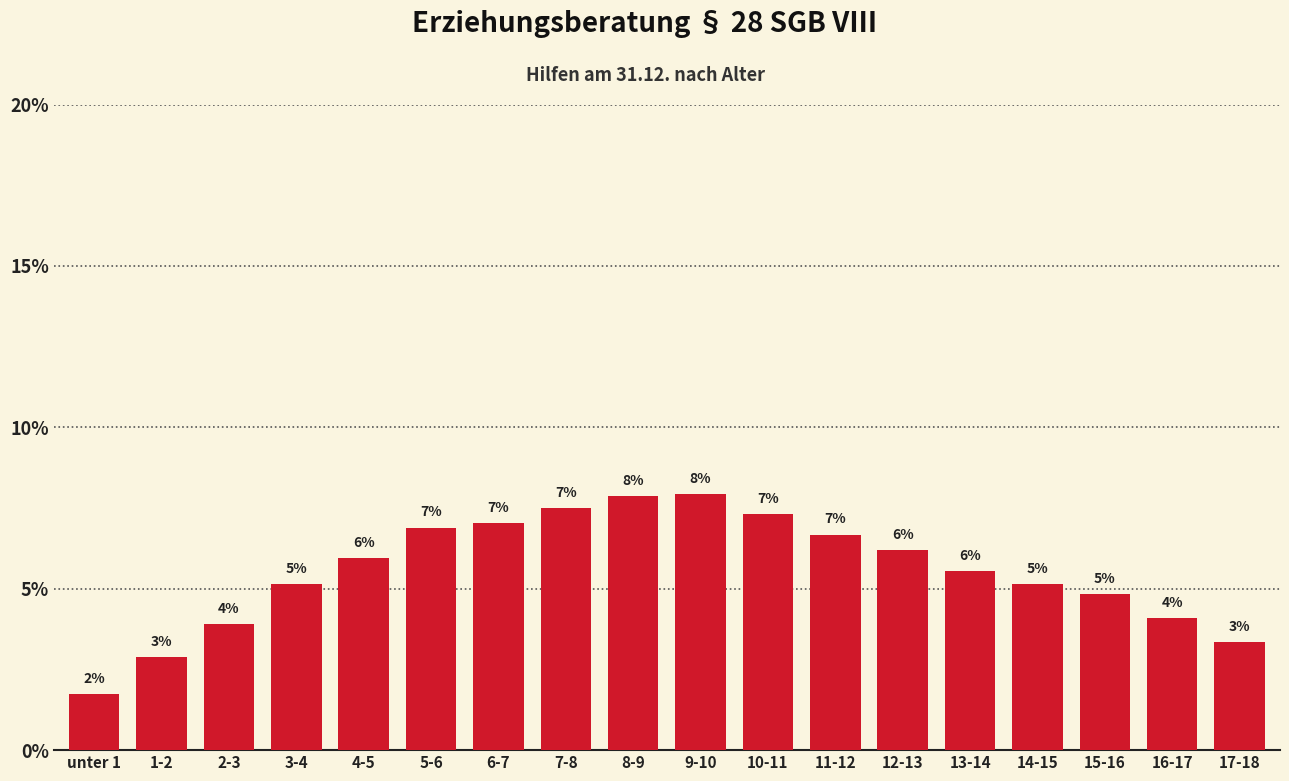

Does the chart contain any negative values?

No